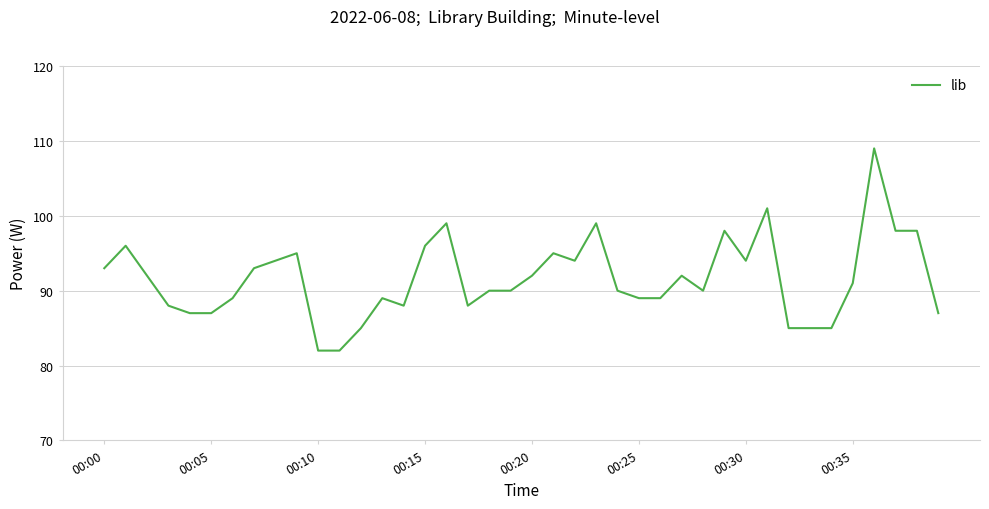

What is the minimum value shown in the chart?

82